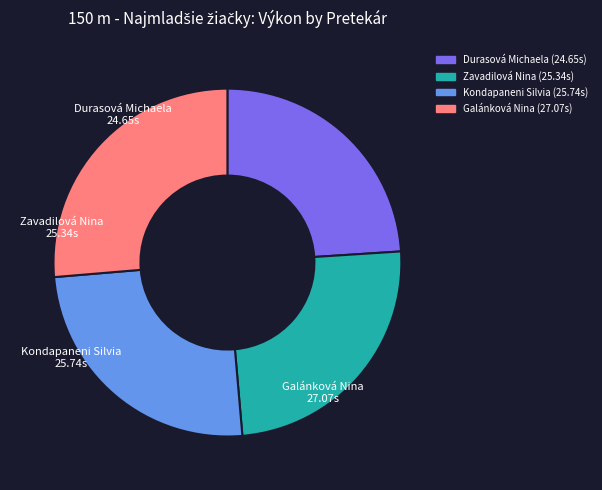

Which slice is the largest?

Galánková Nina